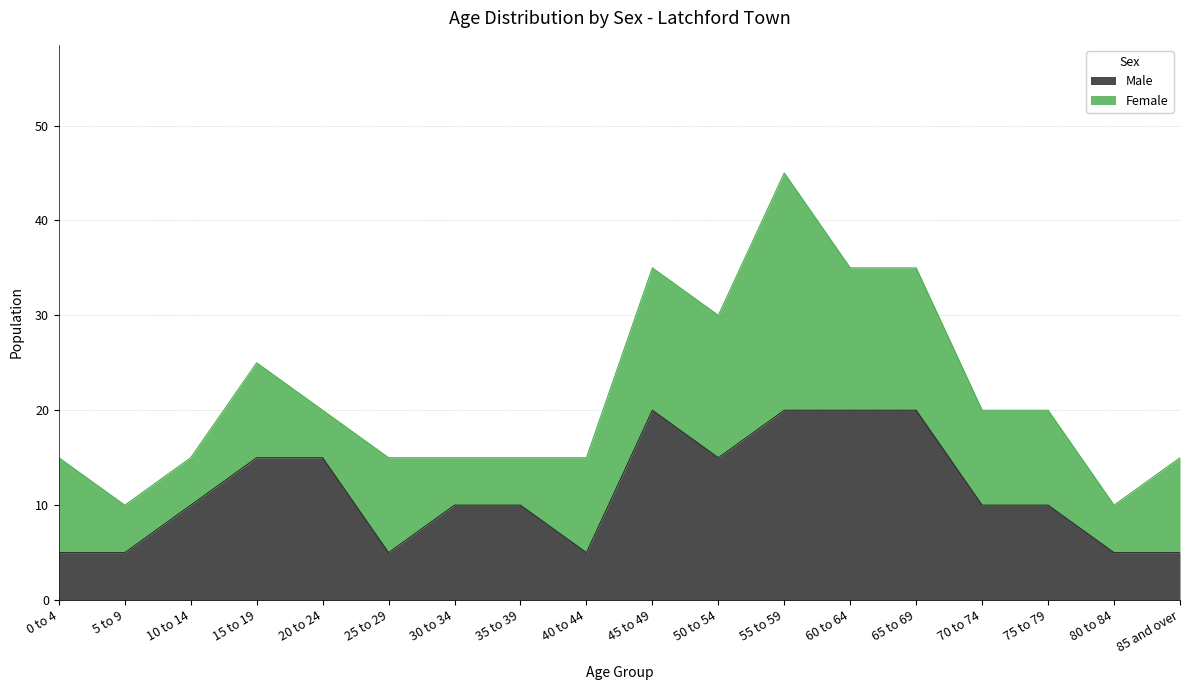

What is the label of the 6th point from the left?

25 to 29